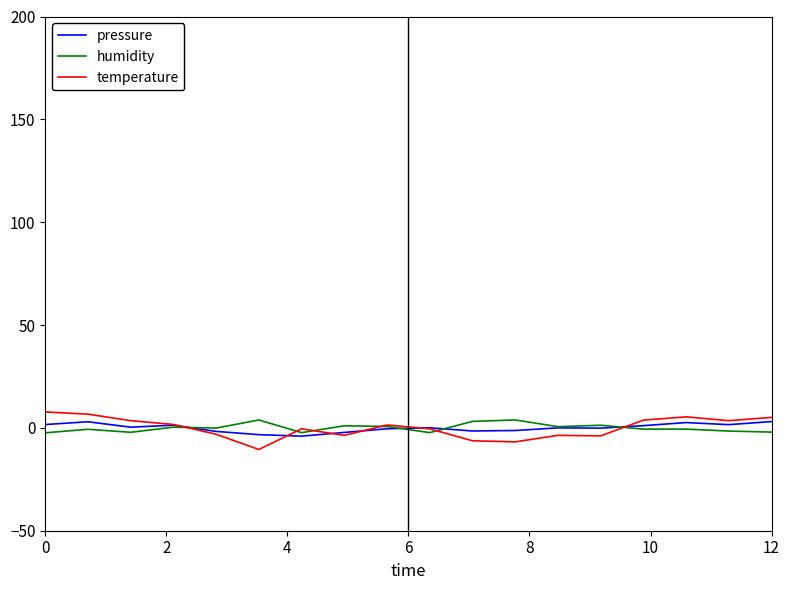

Which series has the largest range (max minus min)?

temperature